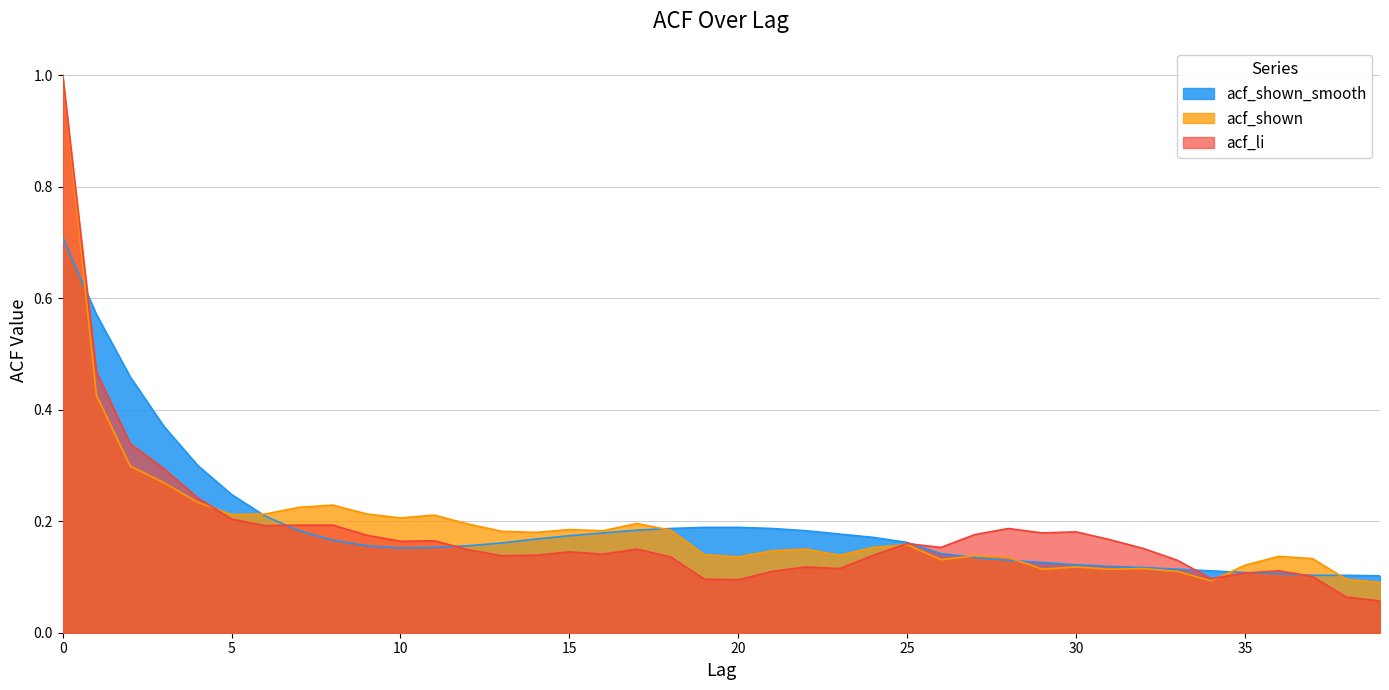

How many times do acf_shown_smooth and acf_shown cross each other?

7